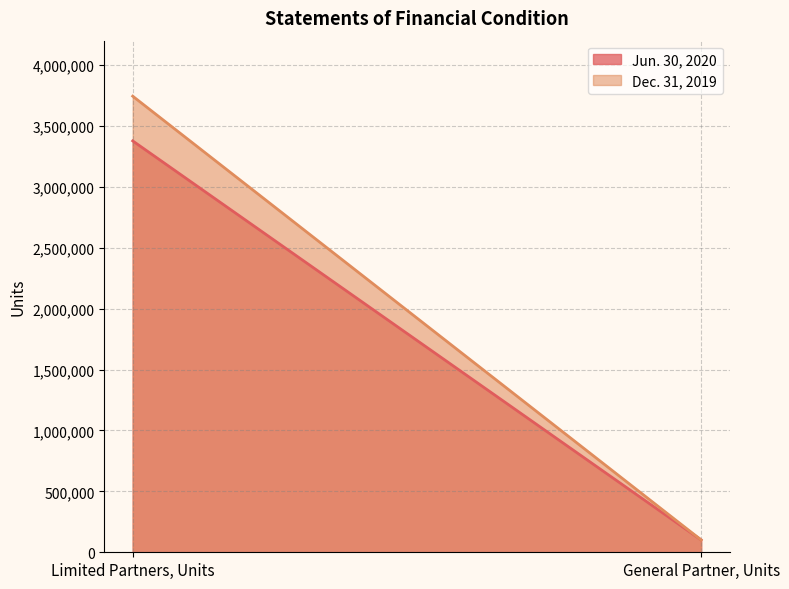

At which label does Dec. 31, 2019 first exceed 3744360?

Limited Partners, Units